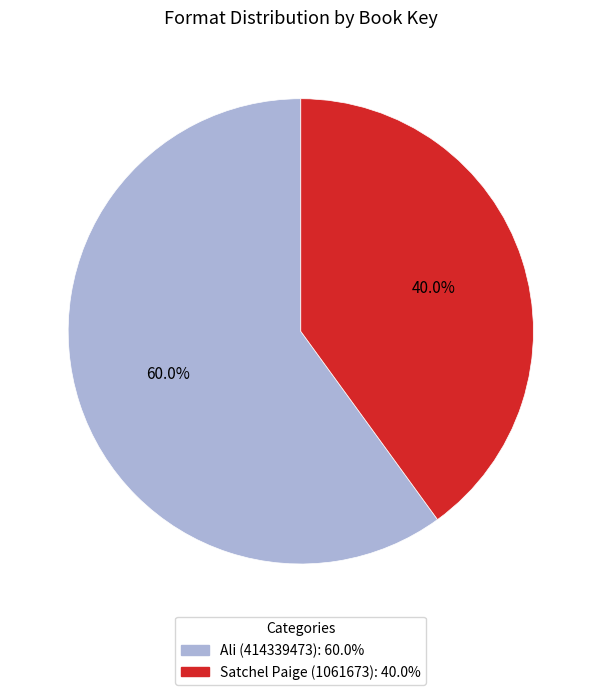

Does any single category account for the majority?

Yes